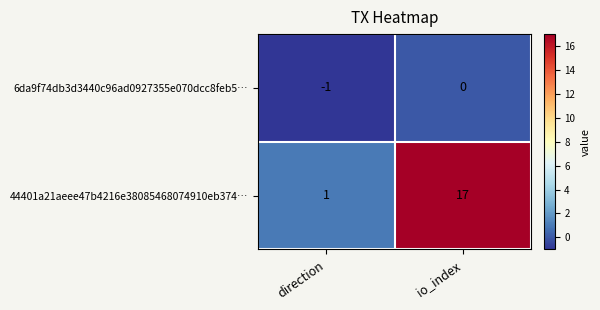

Rank the series by their maximum value, from highest to lowest.

44401a21aeee47b4216e38085468074910eb374…, 6da9f74db3d3440c96ad0927355e070dcc8feb5…